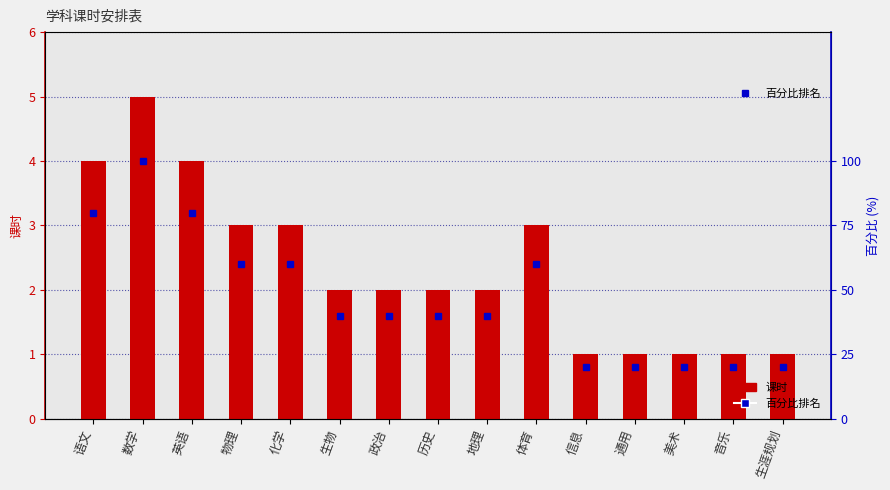

Which category has the highest value in the 百分比排名 series?

数学